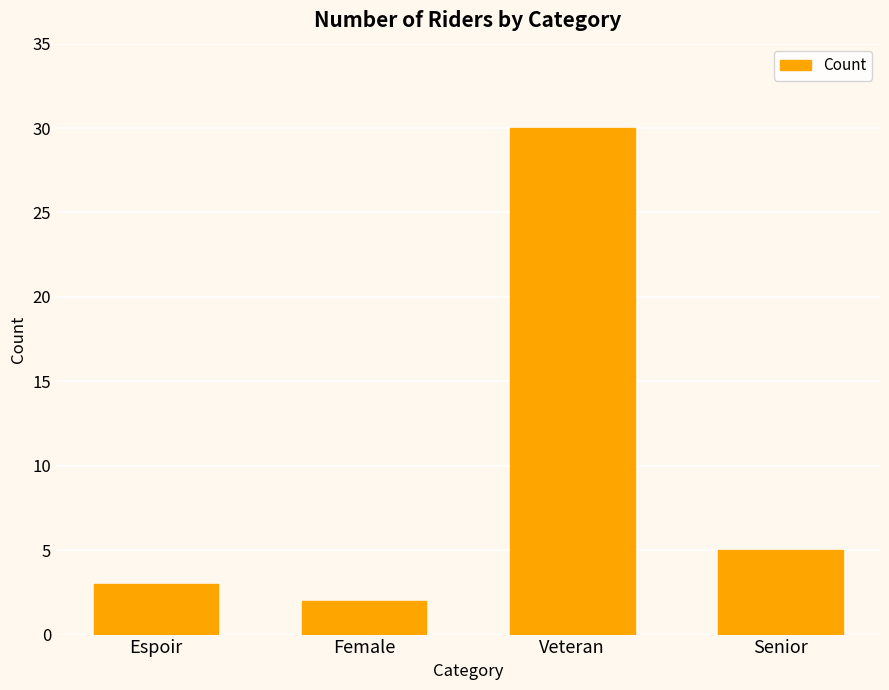

Where does the data first go above 5?

Veteran